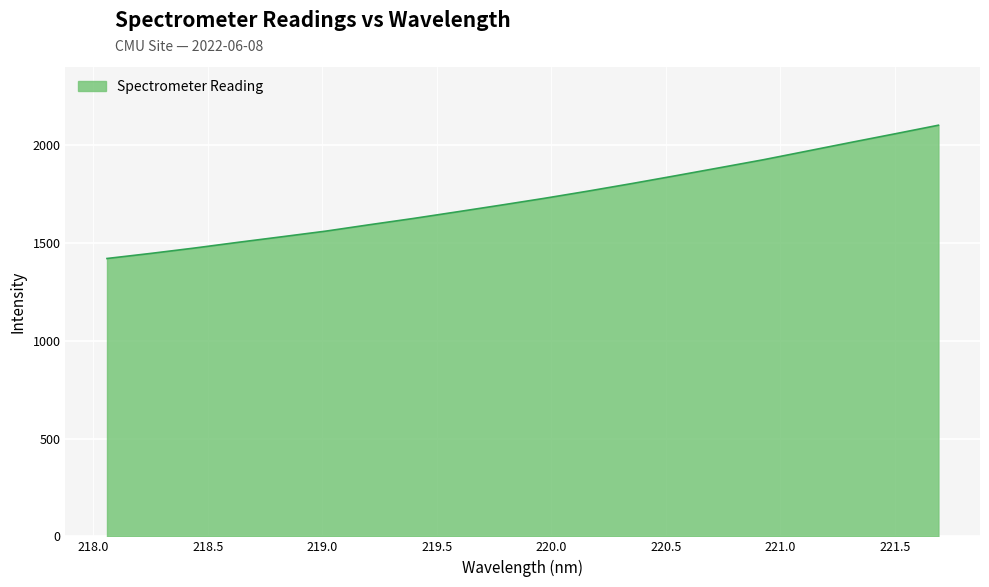

What is the maximum value shown in the chart?

2102.3